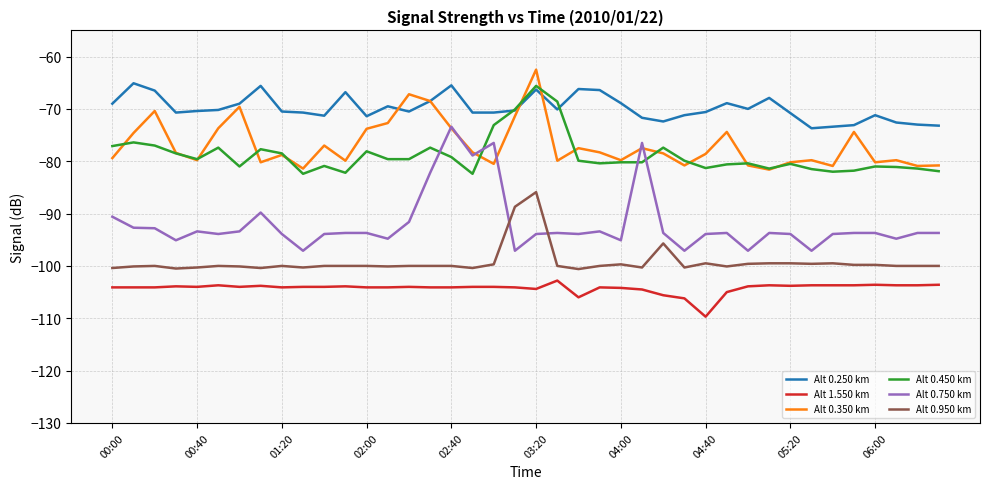

True or false: Alt 1.550 km and Alt 0.950 km cross at least once.

False